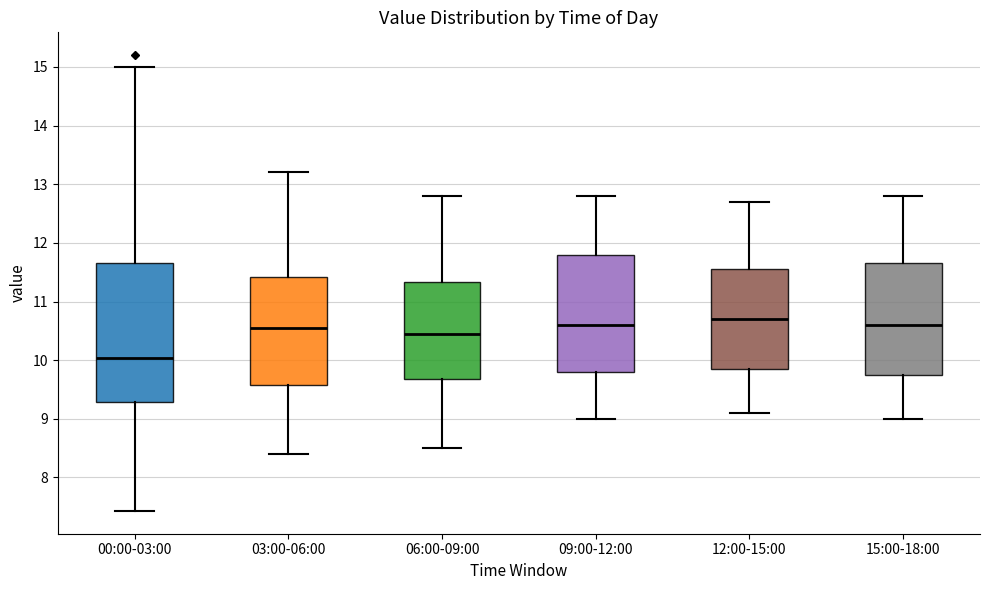

Which box's median line is the lowest?

00:00-03:00